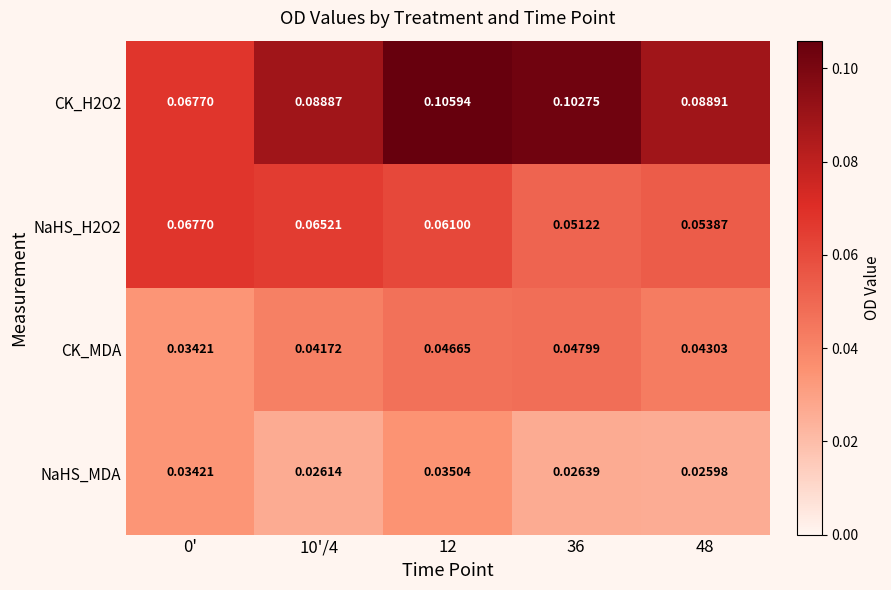

At which category is the sum across all series the highest?

12